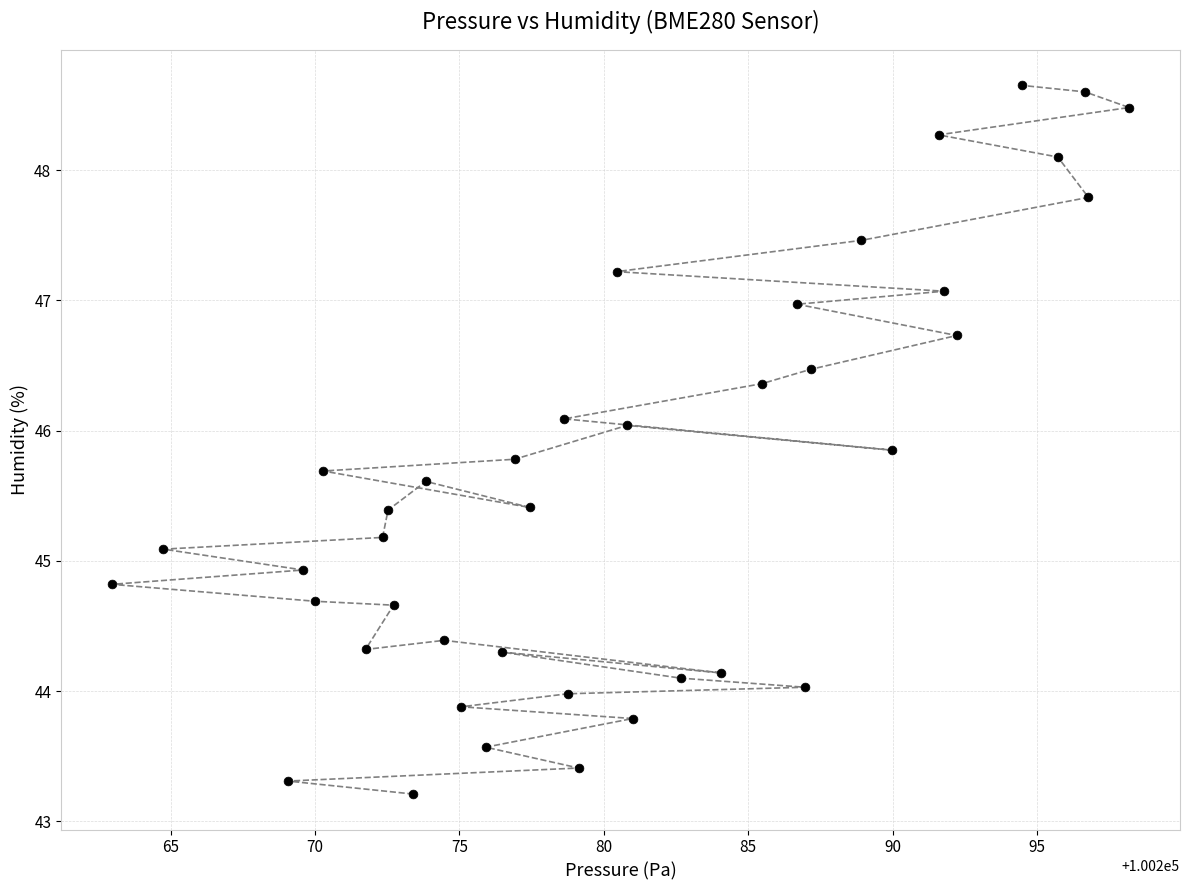

What is the range of Y values (max minus min)?

5.4